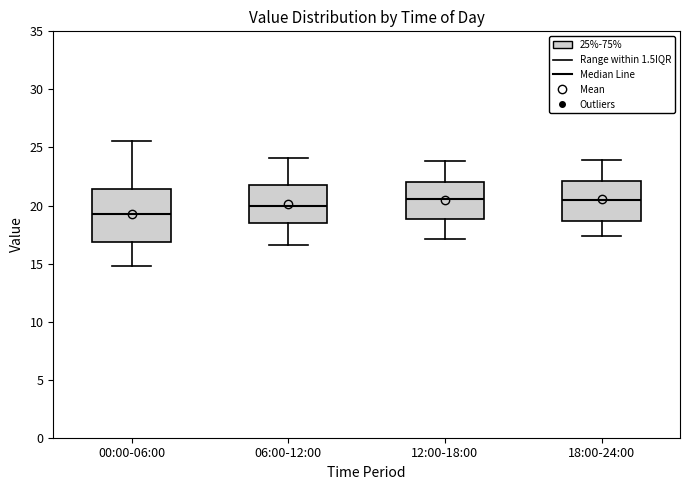

Reading left to right, transcribe this box plot: for each box, give where its median line is, the range the box spans, and where its two whiskers end, as read against the y-axis. The values are not printed on the chart, so give them approximately, as read against the axis.

00:00-06:00: median 19.5, box 17.0 to 21.5, whiskers 15.0 to 25.5
06:00-12:00: median 20.0, box 18.5 to 21.5, whiskers 16.5 to 24.0
12:00-18:00: median 20.5, box 19.0 to 22.0, whiskers 17.0 to 24.0
18:00-24:00: median 20.5, box 18.5 to 22.0, whiskers 17.5 to 24.0